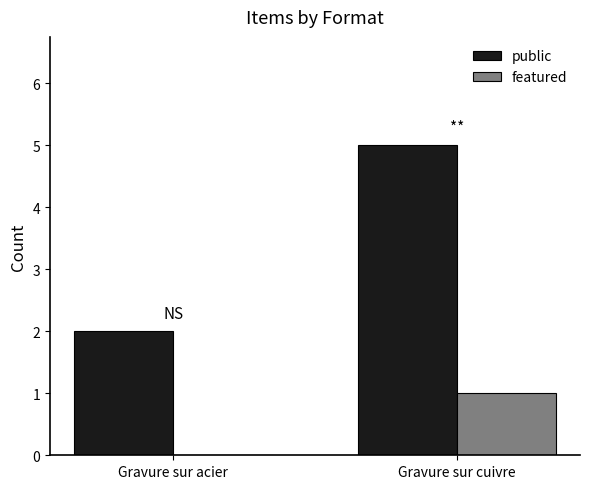

What are all the series names shown in the legend?

public, featured